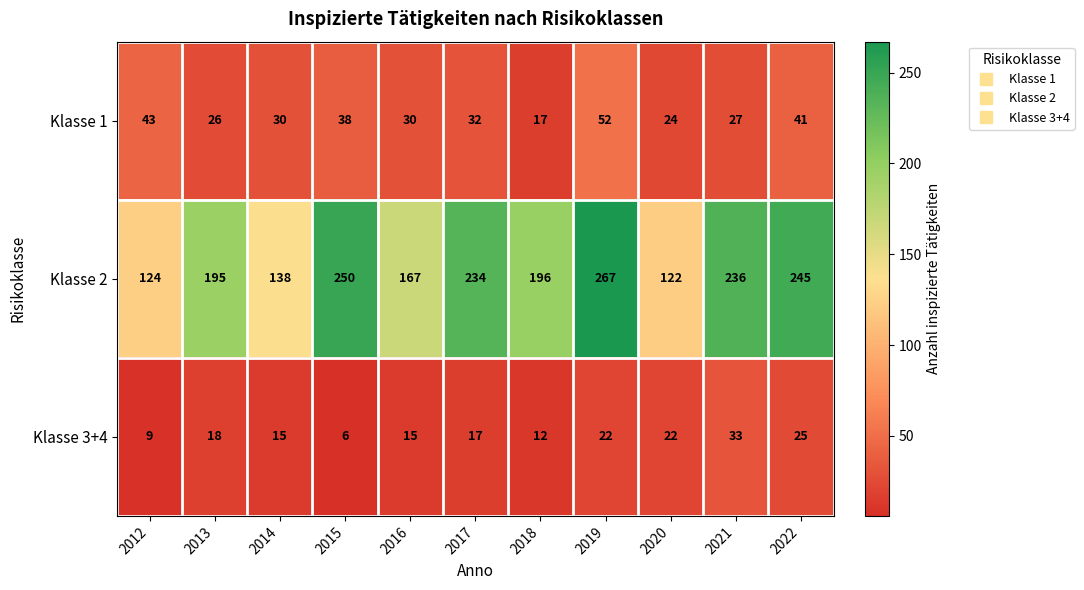

The value of Klasse 1 at 2022 is 18. True or false?

False